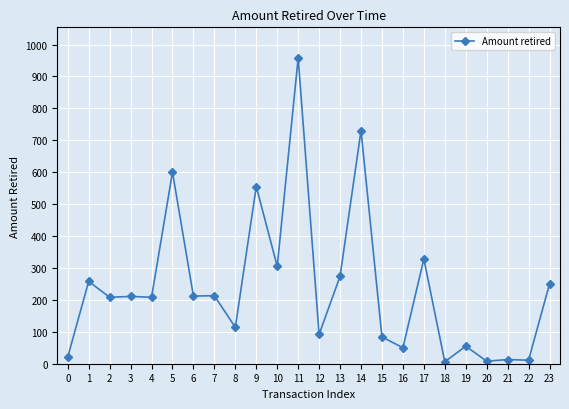

What is the maximum value shown in the chart?

958